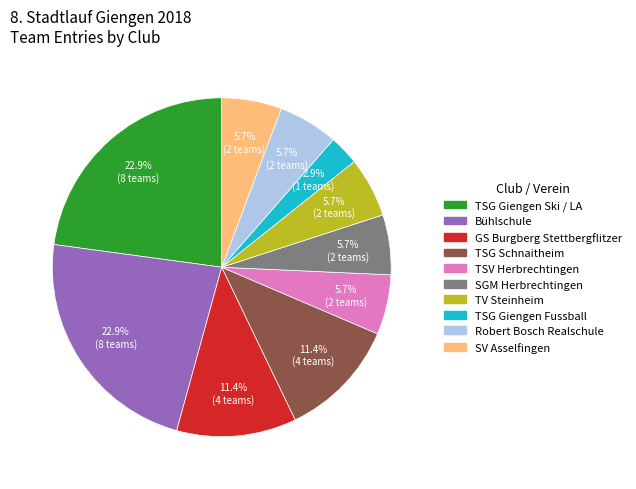

Is there any slice that represents more than half of the pie?

No